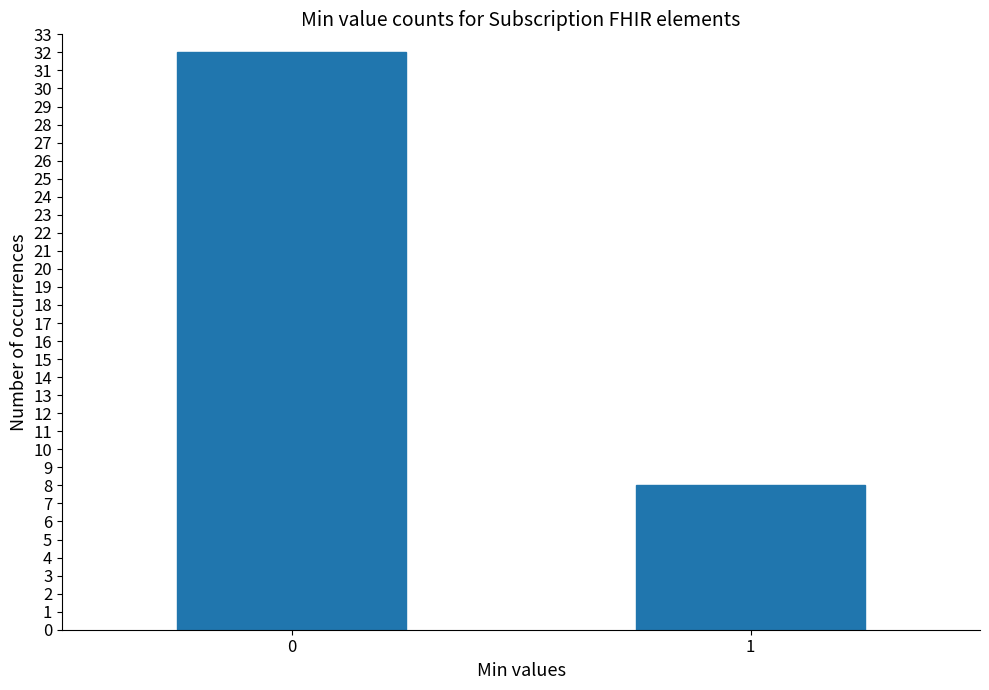

How many data points does each series have?

2